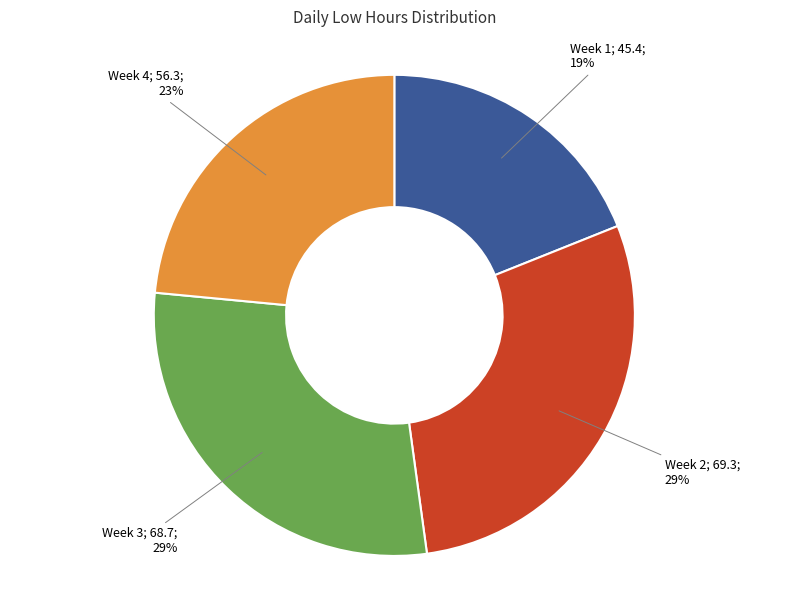

Is there any slice that represents more than half of the pie?

No